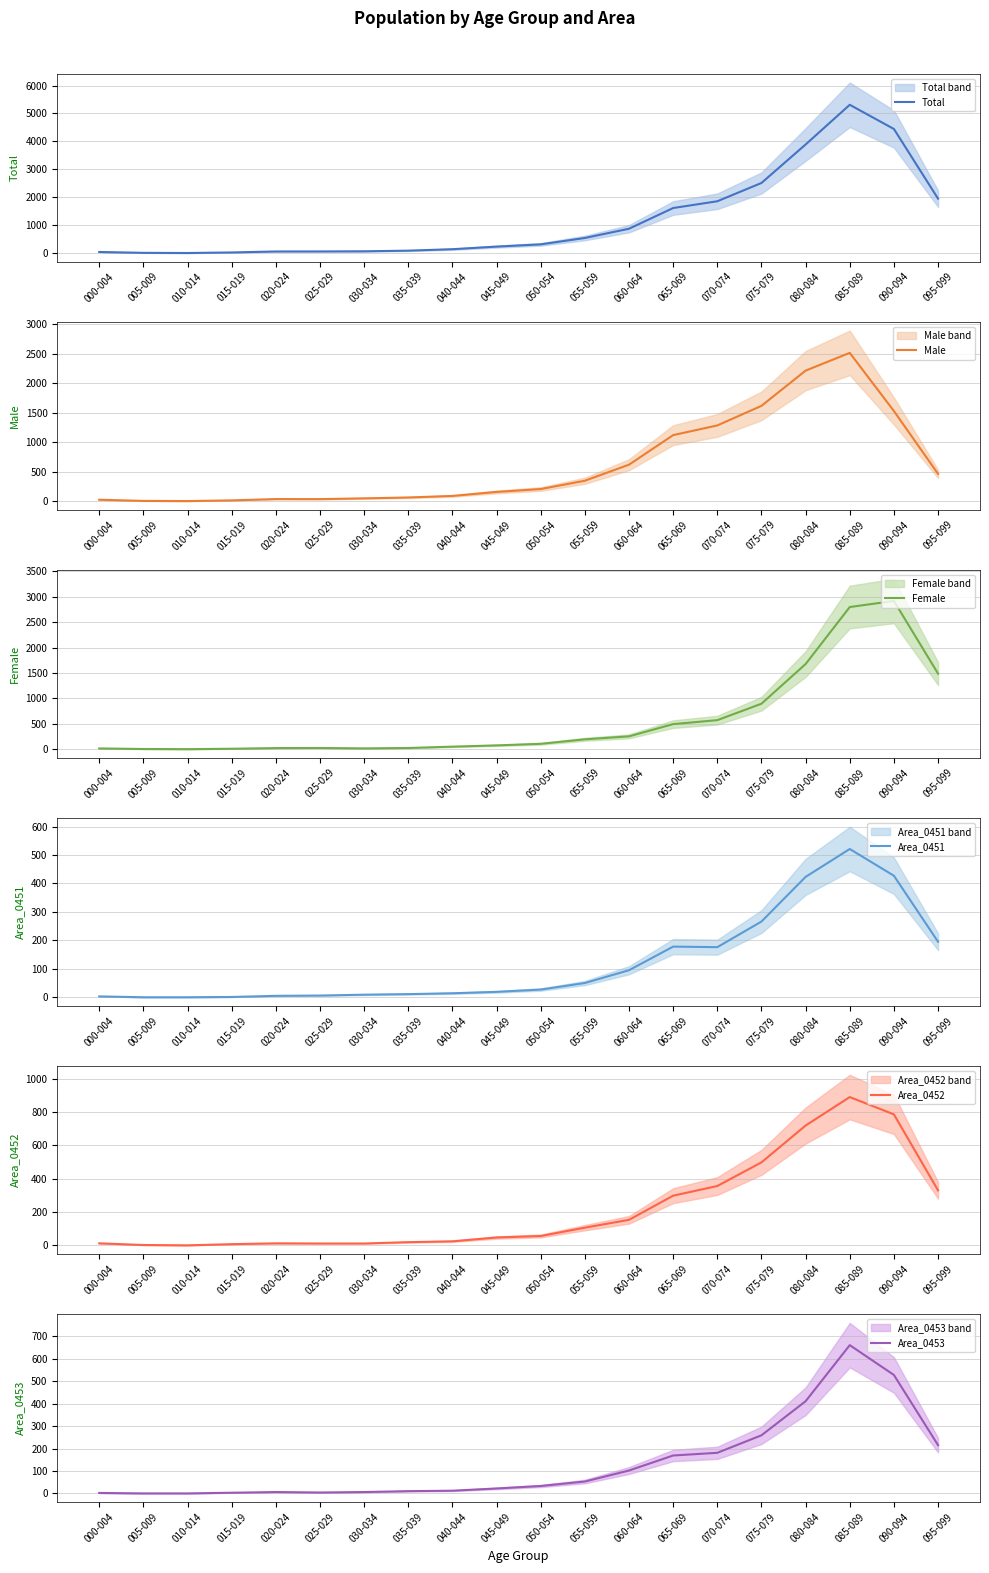

What is the label of the 10th point from the right?

050-054